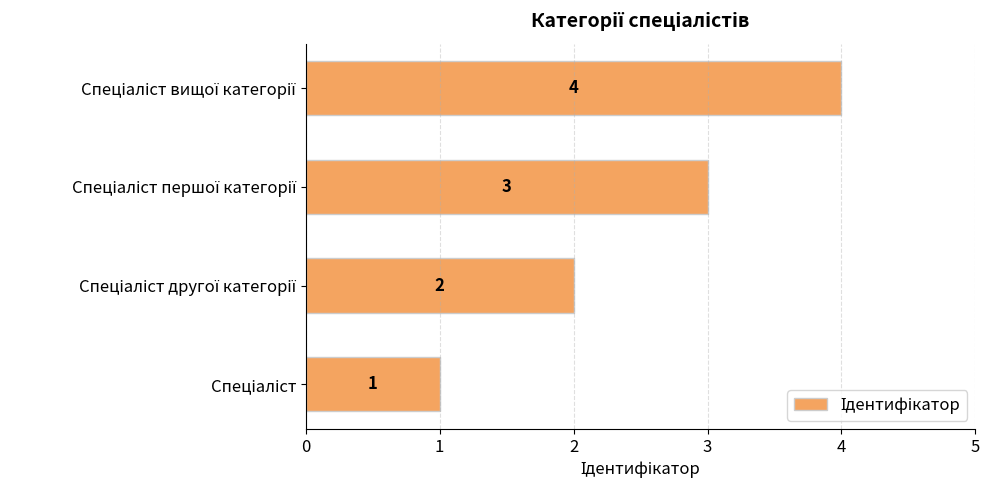

What is the difference between the maximum and minimum values?

3